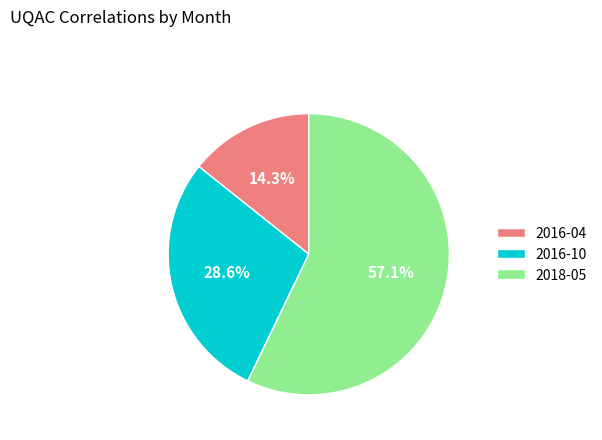

To the nearest percent, what is the difference between the 2018-05 and 2016-04 slice percentages?

43%